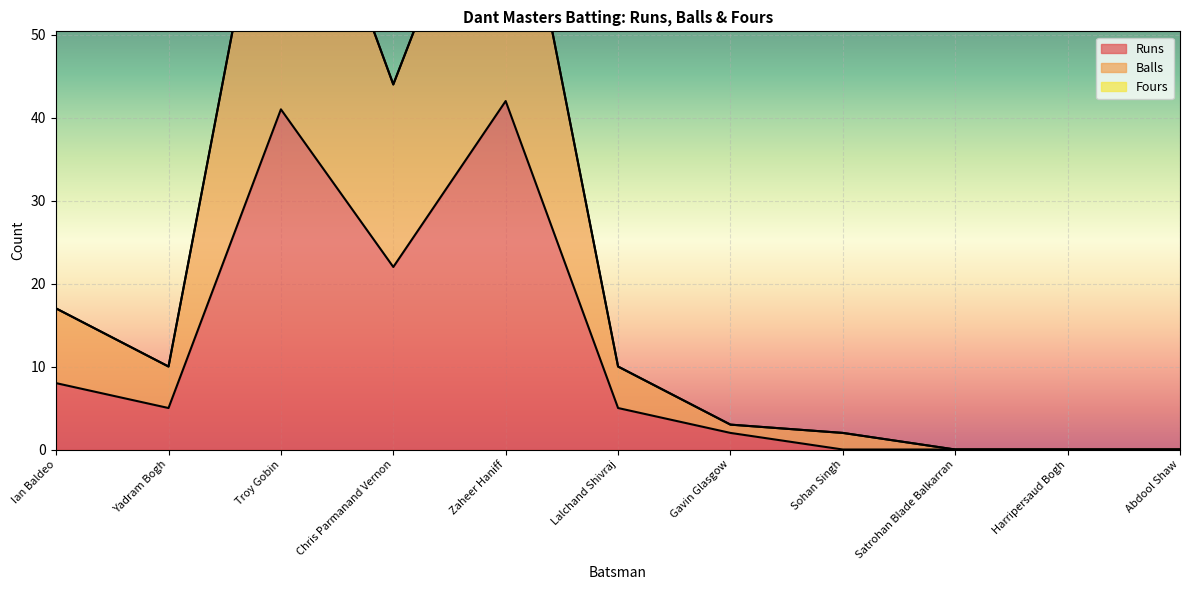

True or false: Runs and Balls intersect in this chart.

False